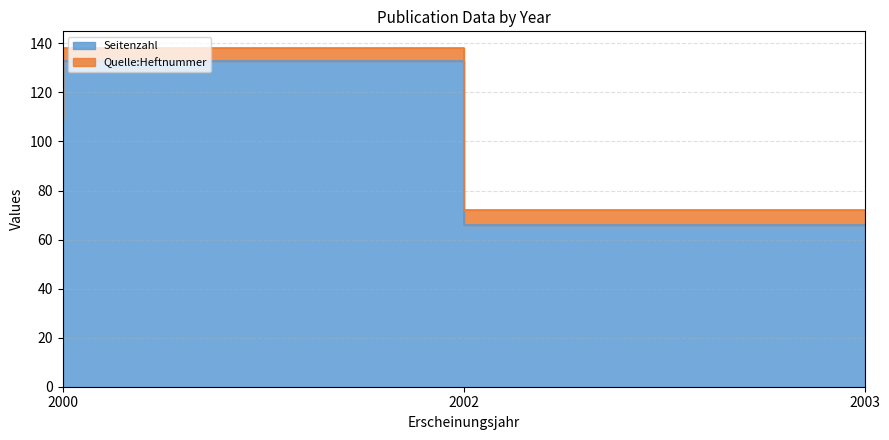

What is the change in value from 2000 to 2003?

-43